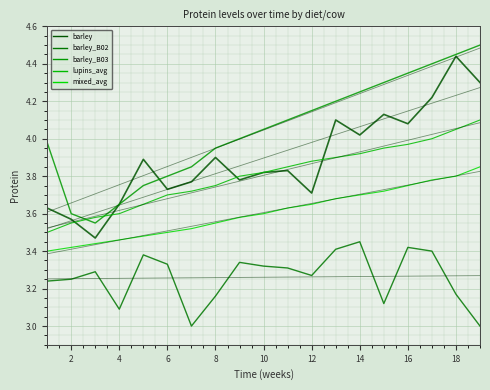

How many distinct data groups are displayed?

5